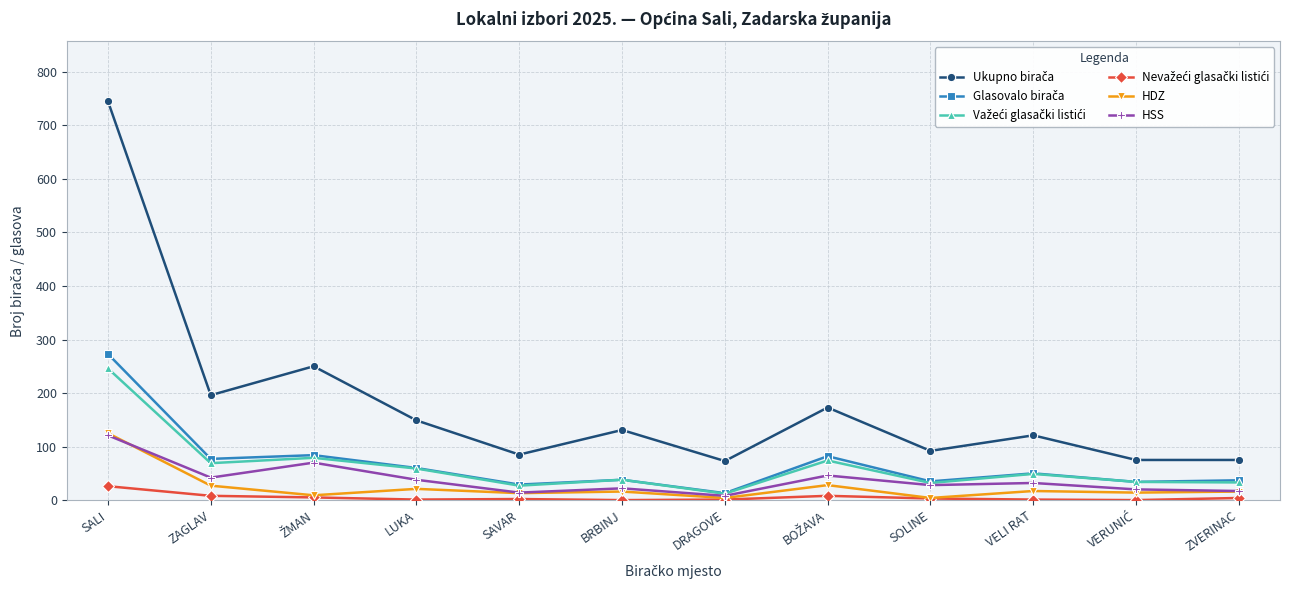

At which category is the sum across all series the highest?

SALI